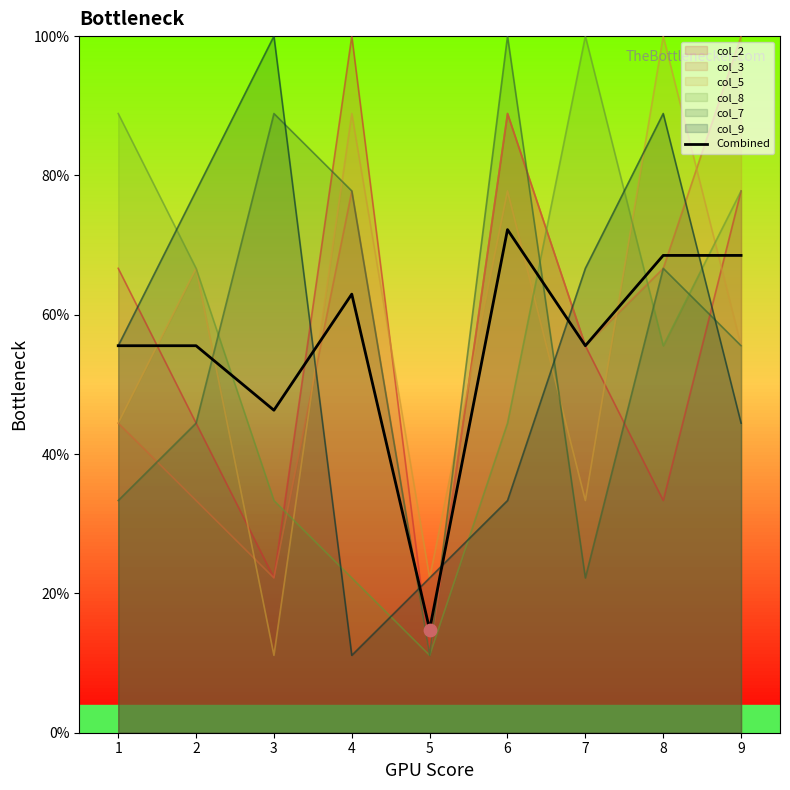

Between 5 and 6, which series saw the biggest shift?

col_7